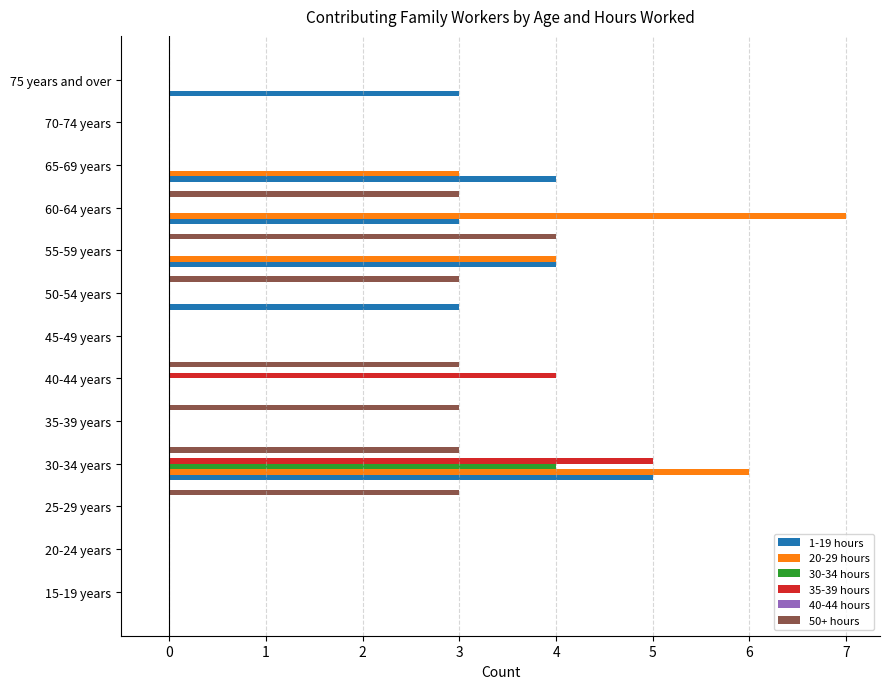

Which series has the largest range (max minus min)?

20-29 hours